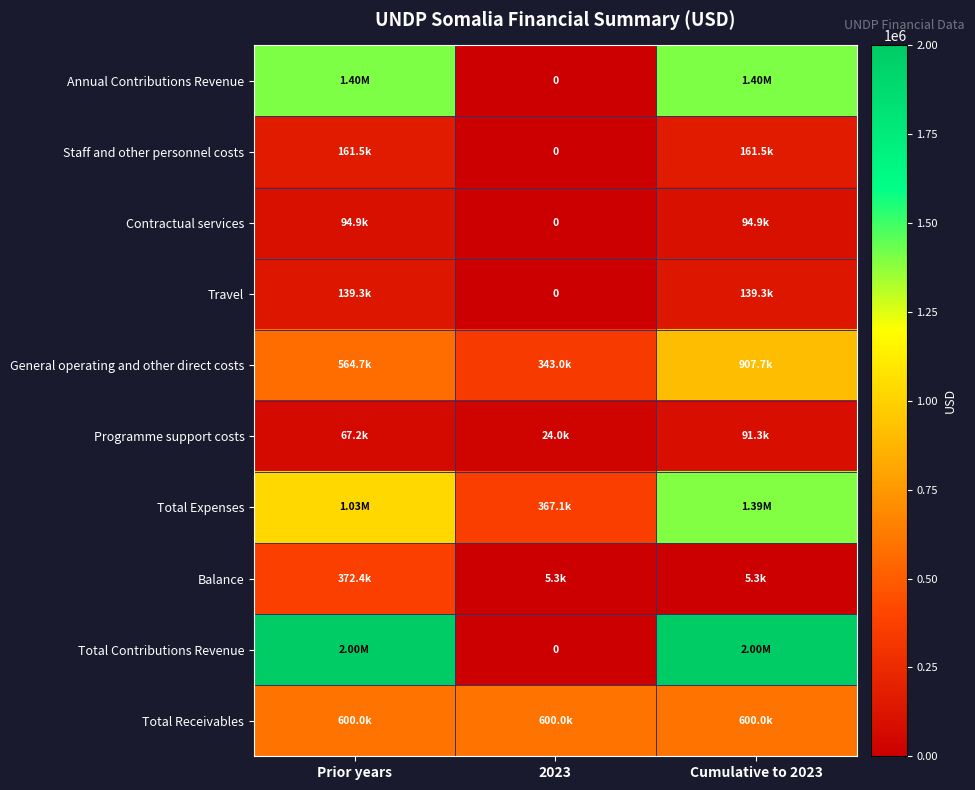

Is it true that Travel equals -44792.1 at 2023?

False